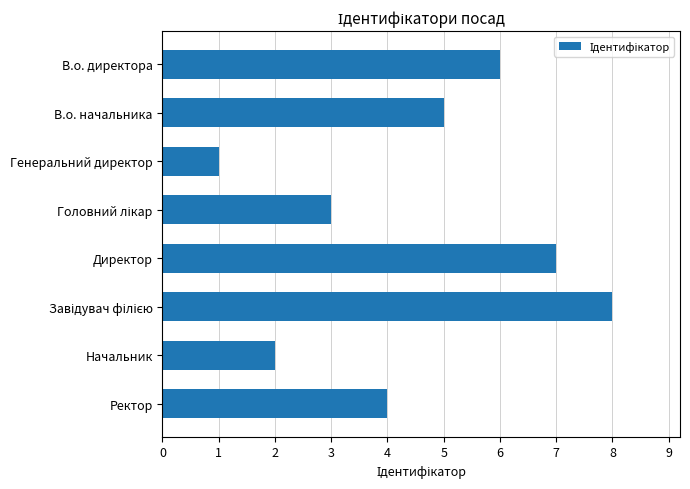

At which label is the value closest to 4?

Ректор